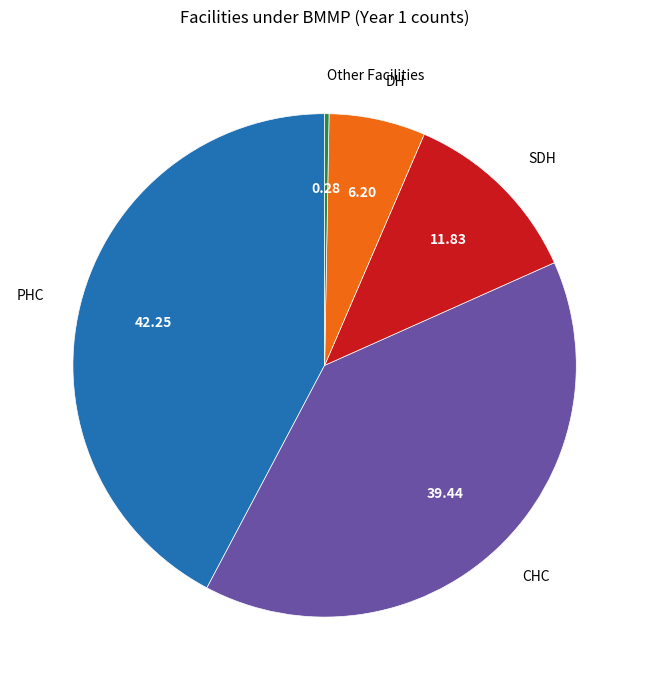

Rank the categories by value from lowest to highest.

Other Facilities, DH, SDH, CHC, PHC